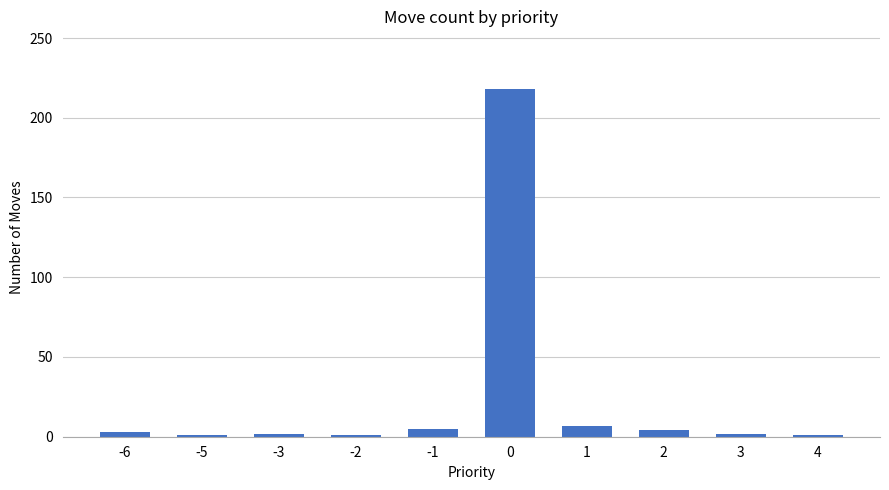

What is the difference between the maximum and minimum values?

217